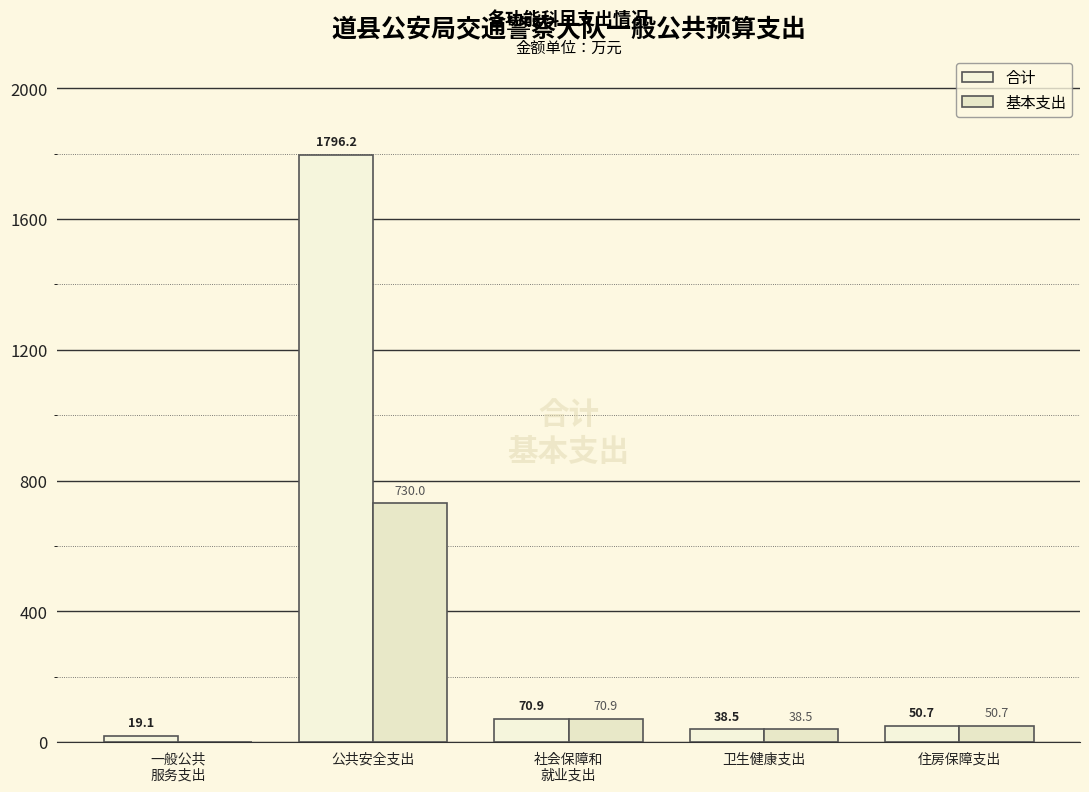

What is the maximum value for 合计?

1796.2